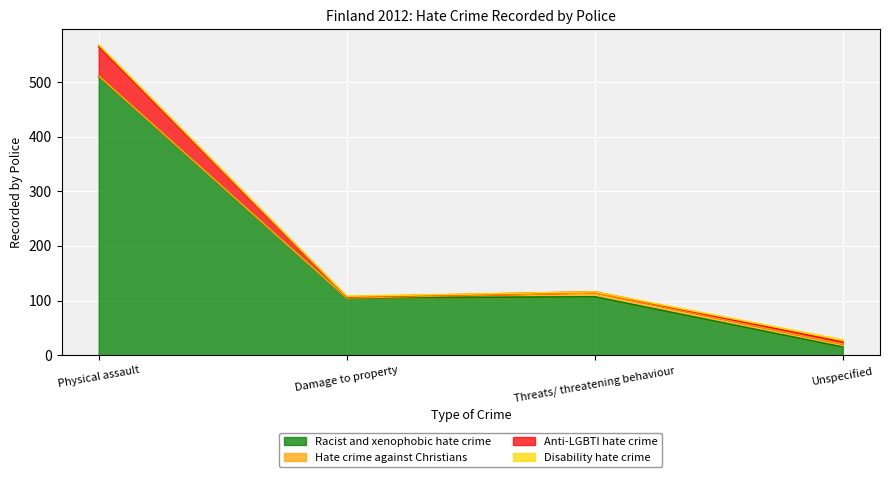

The value of Racist and xenophobic hate crime at Threats/ threatening behaviour is 107. True or false?

True